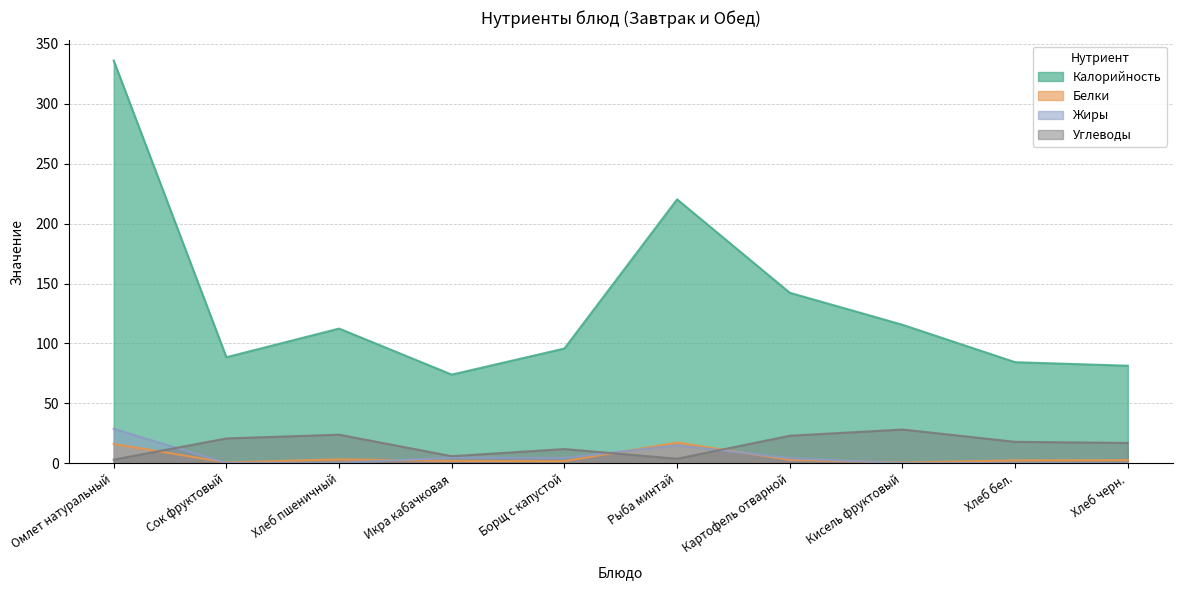

Reading right to left, what are all the values shown in this chart?

Калорийность: Хлеб черн.=81.5	Хлеб бел.=84.4	Кисель фруктовый=115.6	Картофель отварной=142.3	Рыба минтай=220.3	Борщ с капустой=95.8	Икра кабачковая=74.0	Хлеб пшеничный=112.5	Сок фруктовый=88.5	Омлет натуральный=336.1
Белки: Хлеб черн.=2.6	Хлеб бел.=2.5	Кисель фруктовый=0.6	Картофель отварной=2.9	Рыба минтай=17.3	Борщ с капустой=1.9	Икра кабачковая=2.0	Хлеб пшеничный=3.3	Сок фруктовый=0.7	Омлет натуральный=16.2
Жиры: Хлеб черн.=0.3	Хлеб бел.=0.3	Кисель фруктовый=0.1	Картофель отварной=4.3	Рыба минтай=15.1	Борщ с капустой=4.5	Икра кабачковая=4.7	Хлеб пшеничный=0.4	Сок фруктовый=0.3	Омлет натуральный=28.8
Углеводы: Хлеб черн.=17.0	Хлеб бел.=17.9	Кисель фруктовый=28.2	Картофель отварной=23.0	Рыба минтай=3.8	Борщ с капустой=11.9	Икра кабачковая=5.9	Хлеб пшеничный=23.9	Сок фруктовый=20.8	Омлет натуральный=3.1